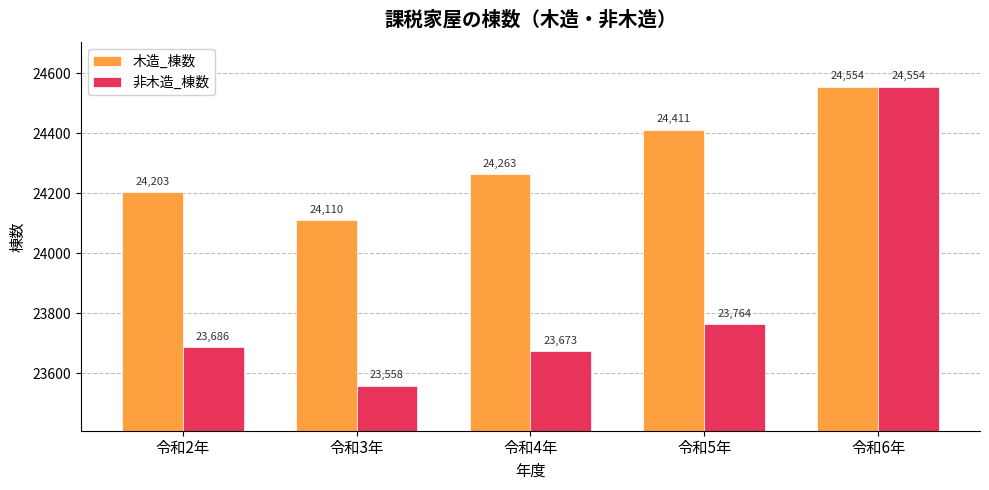

At which label does 木造_棟数 reach its peak?

令和6年